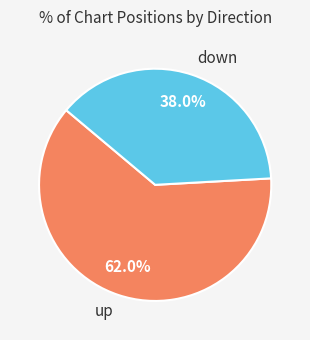

The down slice represents 45% of the pie. True or false?

False